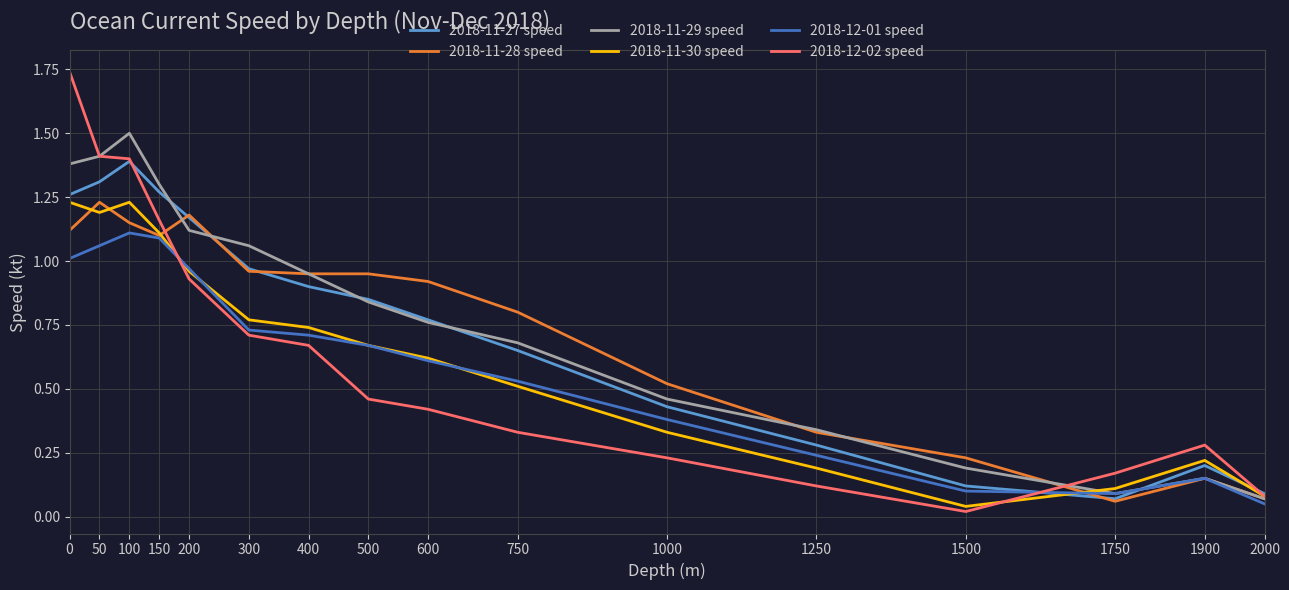

At which label is 2018-11-30 speed closest to 0?

1500